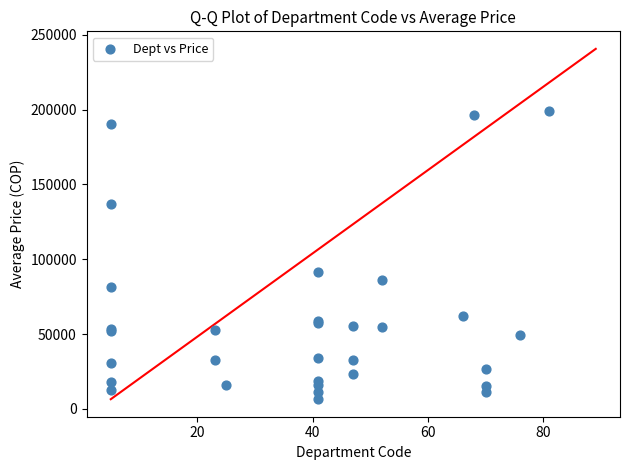

What Y value in the scatter plot is closest to 102608?

91325.0